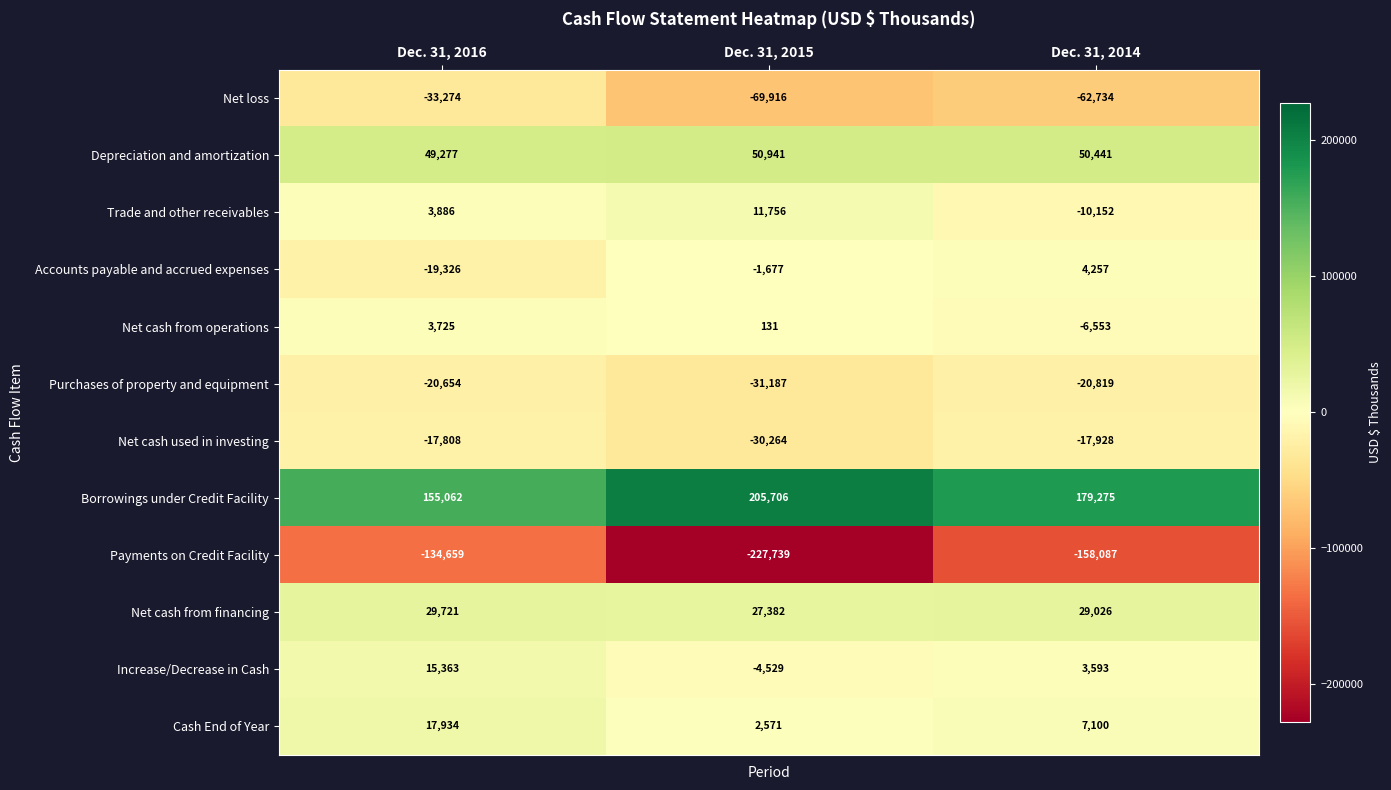

Count the number of categories in the chart.

3